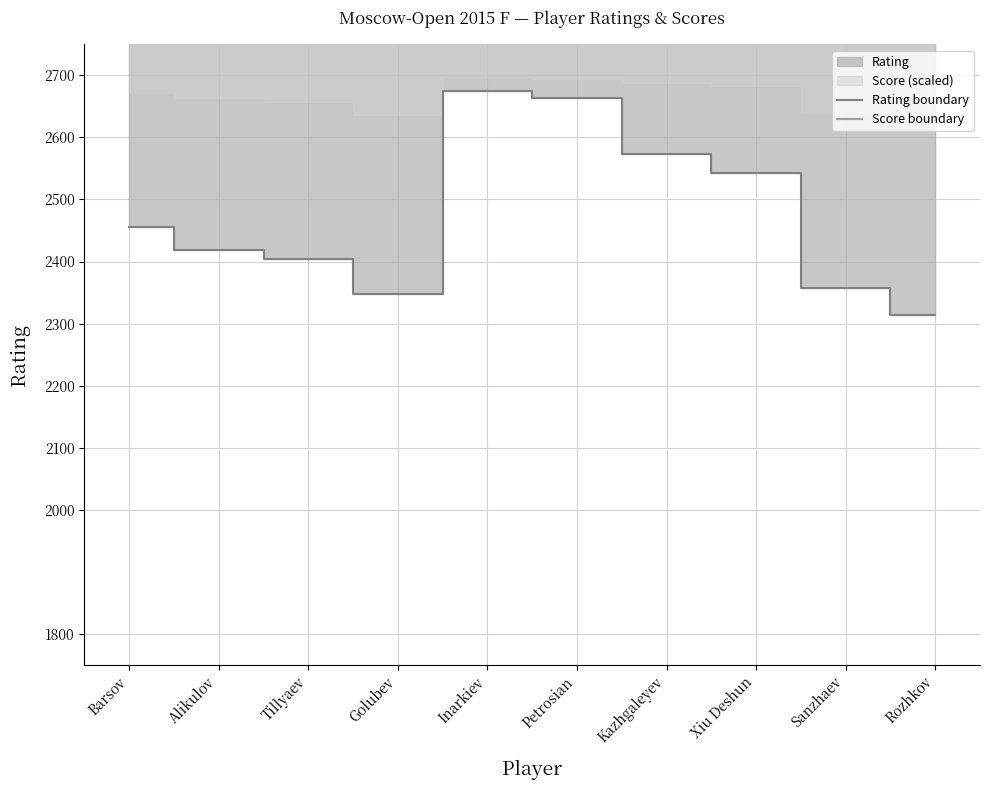

At which category is the sum across all series the highest?

Inarkiev